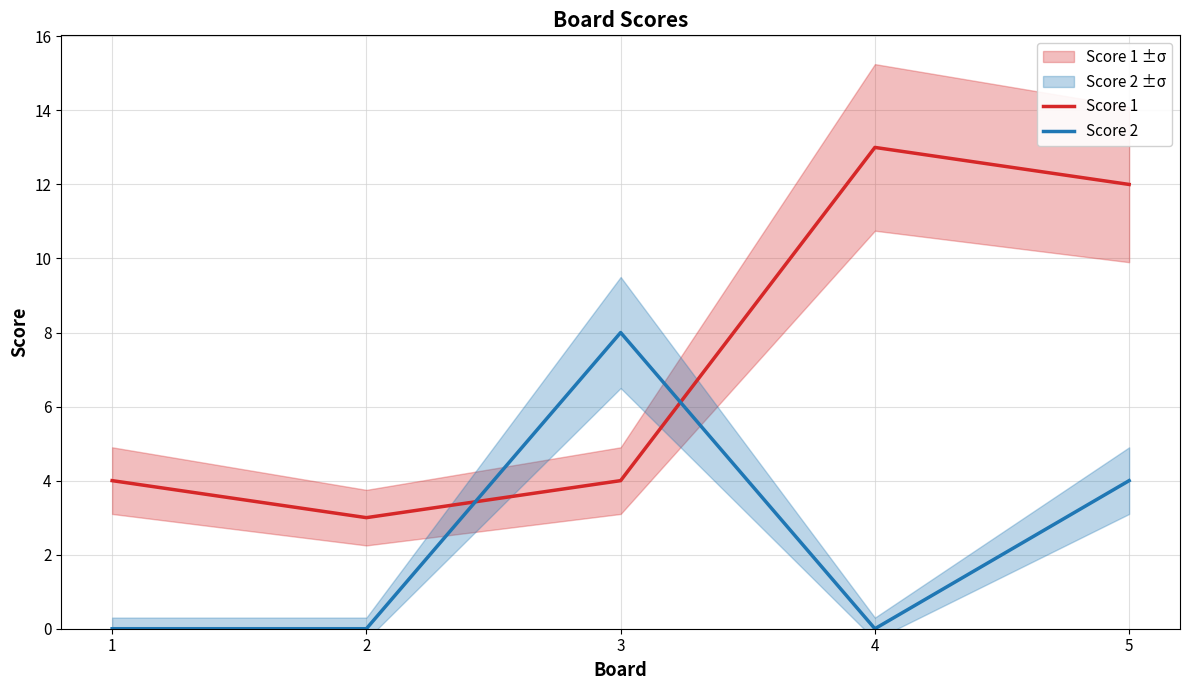

Where is Score 2 nearest to the value 4?

5